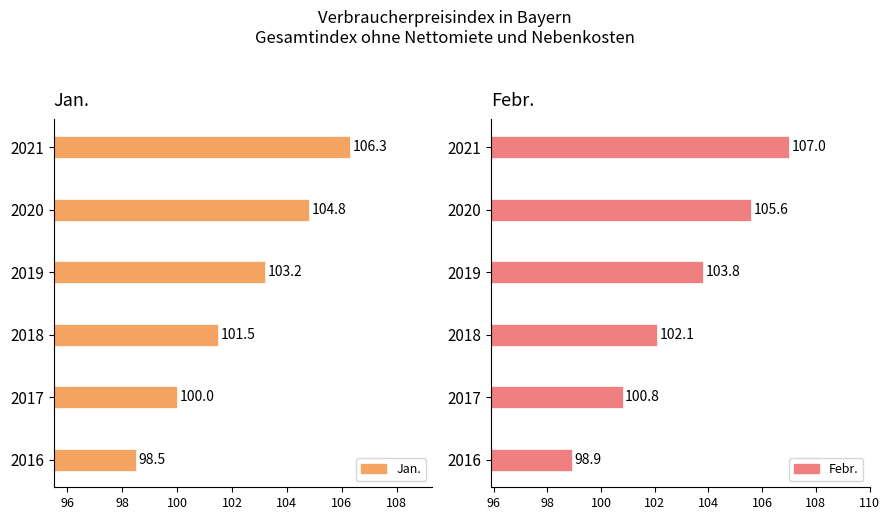

Reading right to left, list all the values displayed in this chart.

Jan.: 106.3	104.8	103.2	101.5	100.0	98.5
Febr.: 107.0	105.6	103.8	102.1	100.8	98.9